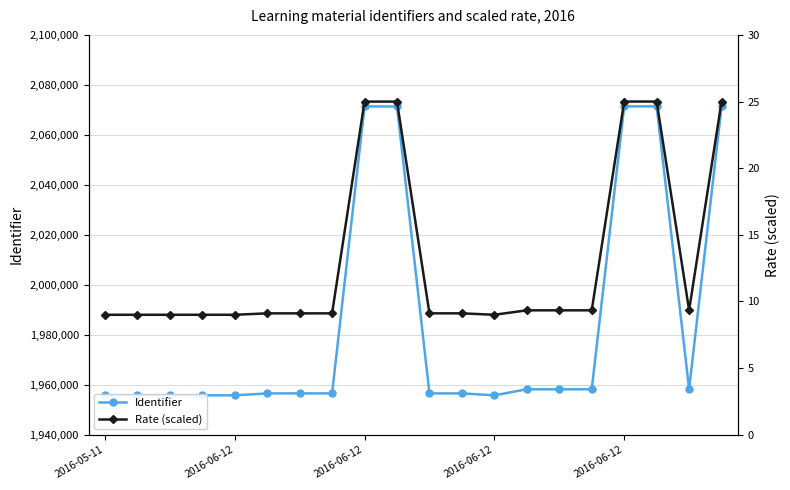

True or false: Rate (scaled) and Identifier intersect in this chart.

False